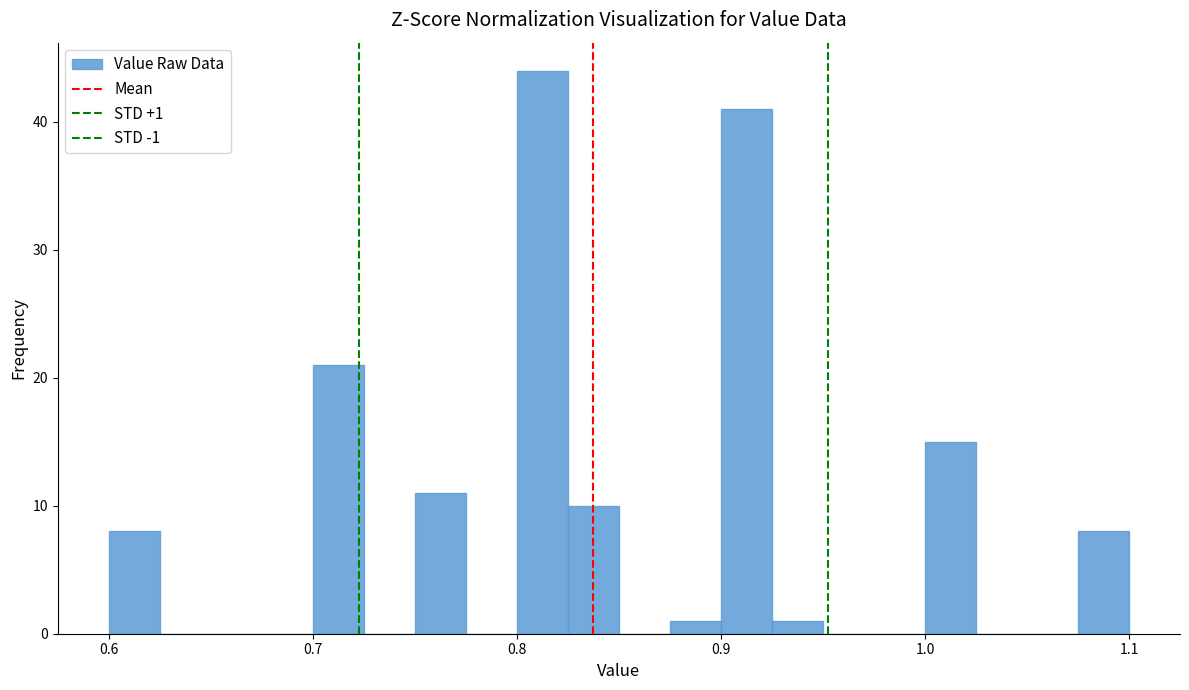

Around what value on the x-axis is the tallest bar? Give the approximate position of its centre, as read against the axis.

0.81